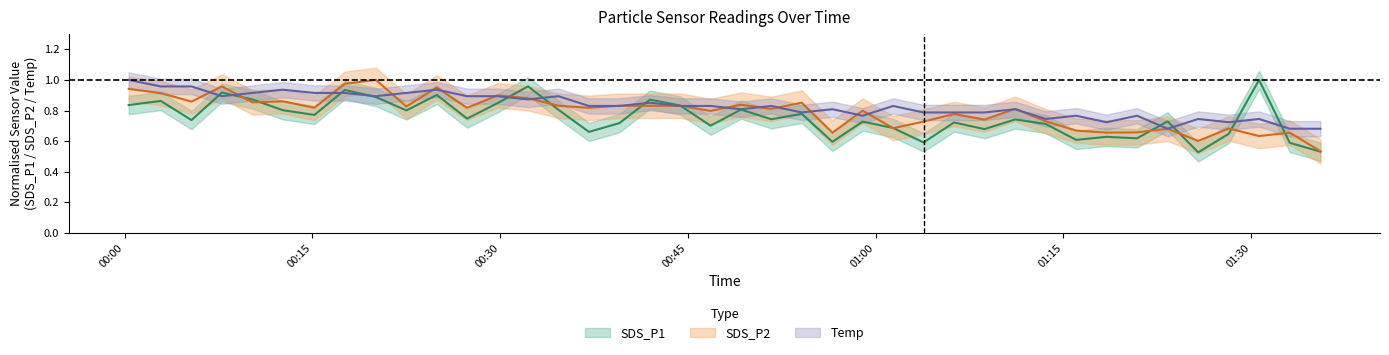

Which category has the lowest value across all series?

2021/11/29 01:25:46